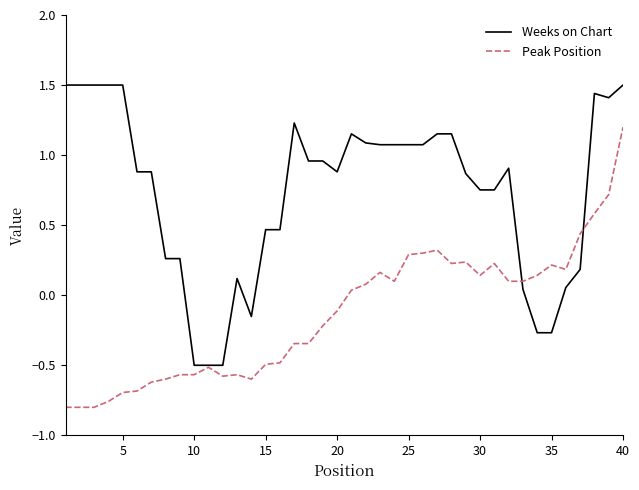

Rank the series by their average value, from lowest to highest.

Peak Position, Weeks on Chart